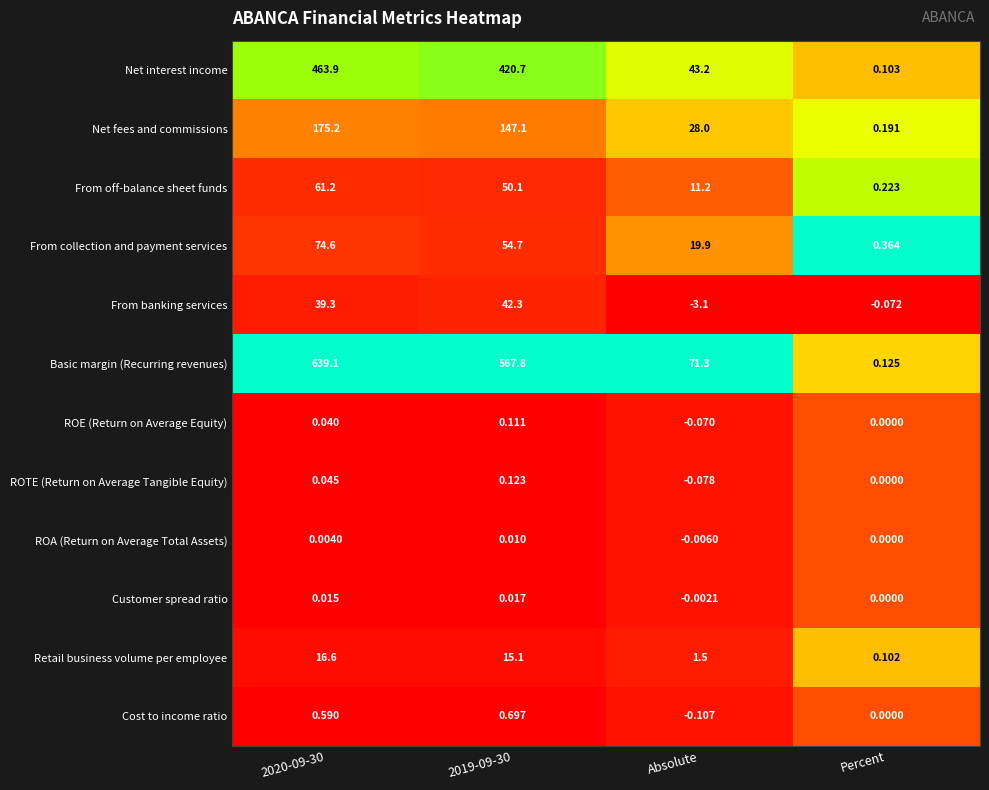

How many values in the ROA (Return on Average Total Assets) series are below 0?

1